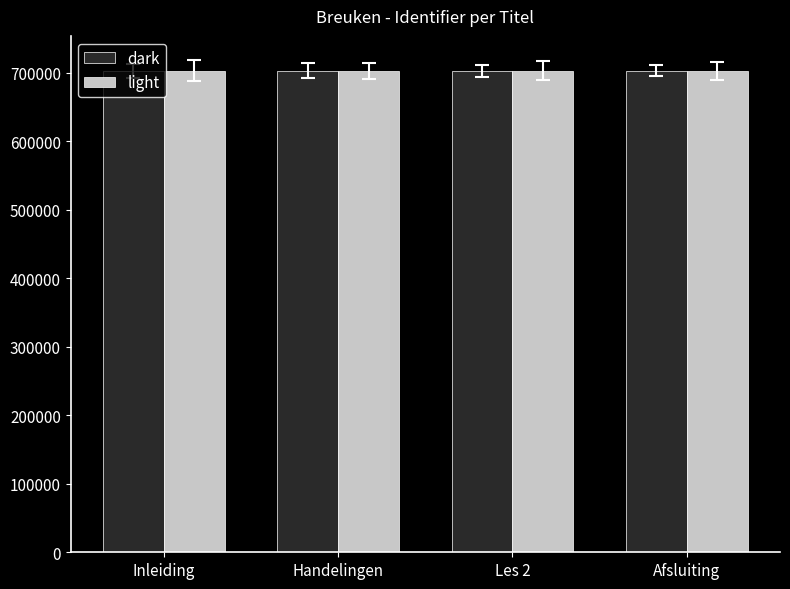

What is the total value across all series at Afsluiting?

1406028